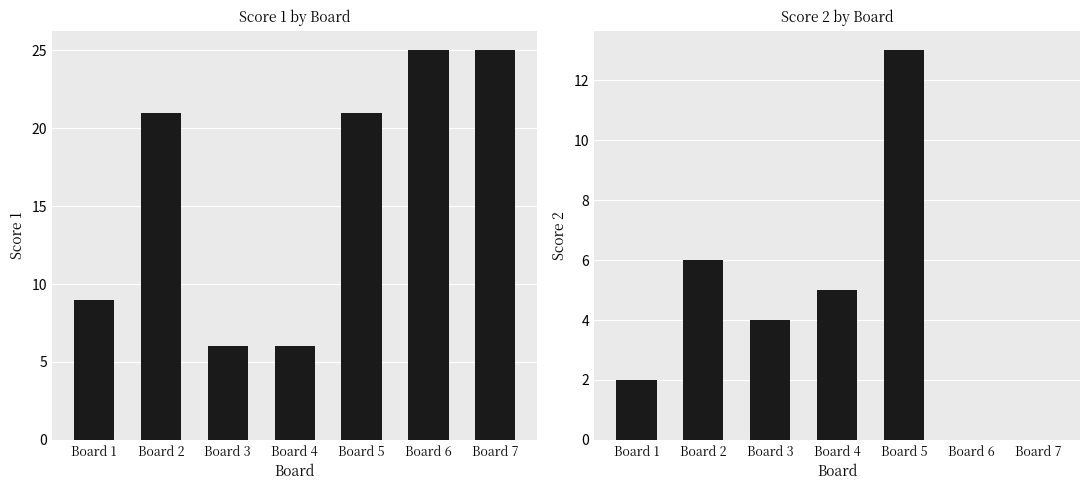

The Score 1 series shows 15 at Board 7. True or false?

False